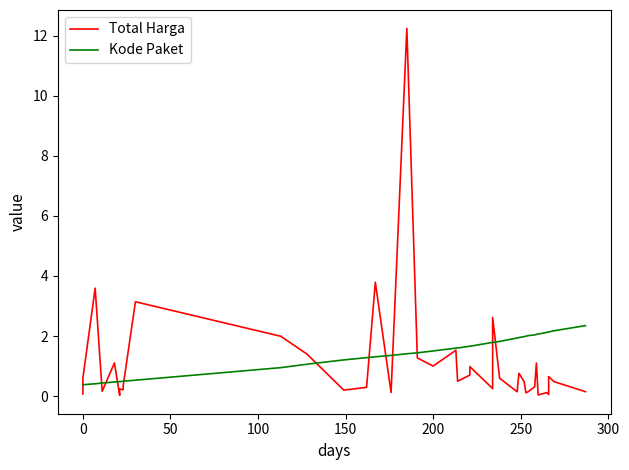

True or false: Total Harga and Kode Paket intersect in this chart.

True